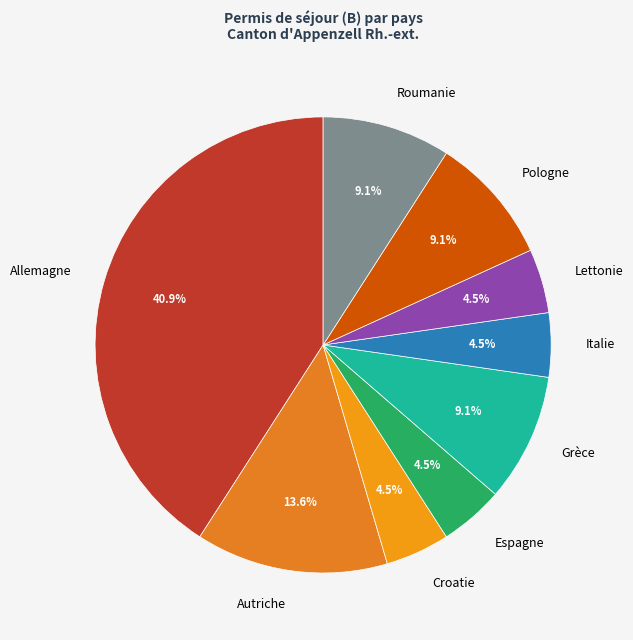

Is it true that Autriche is 14% of the pie?

True